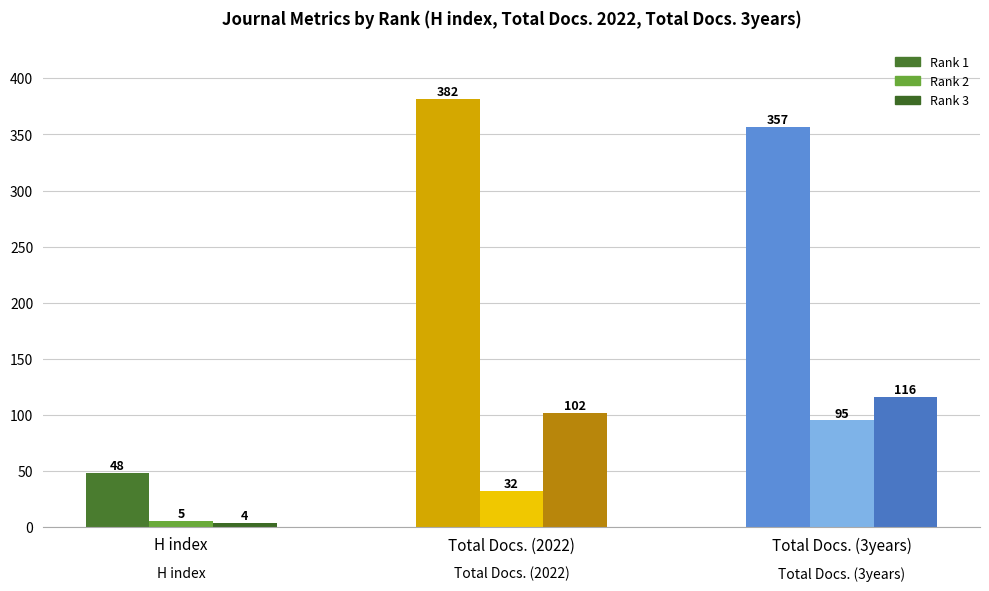

Where does the Total Docs. (2022) series first go above 102?

Rank 1